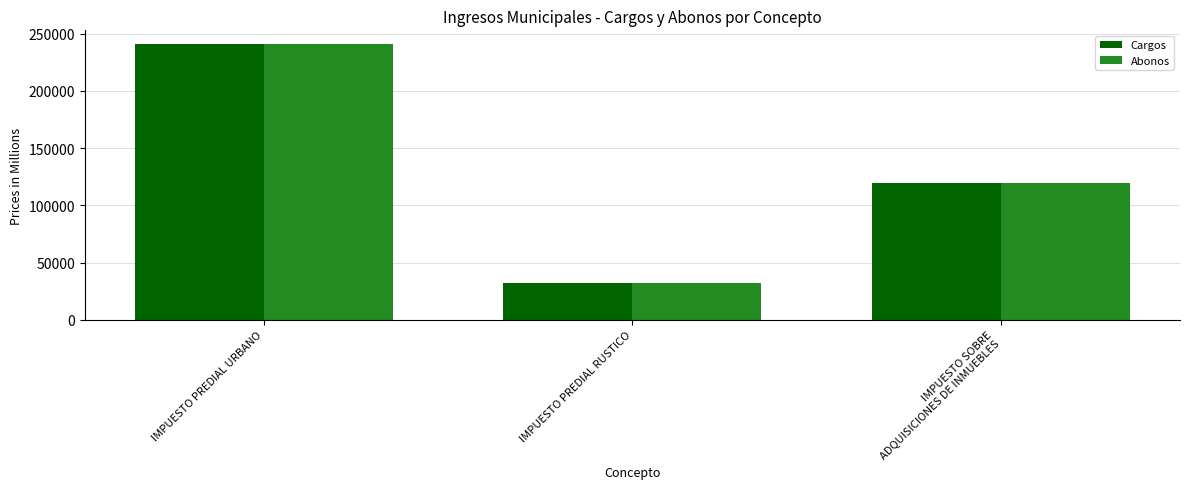

What are all the series names shown in the legend?

Cargos, Abonos